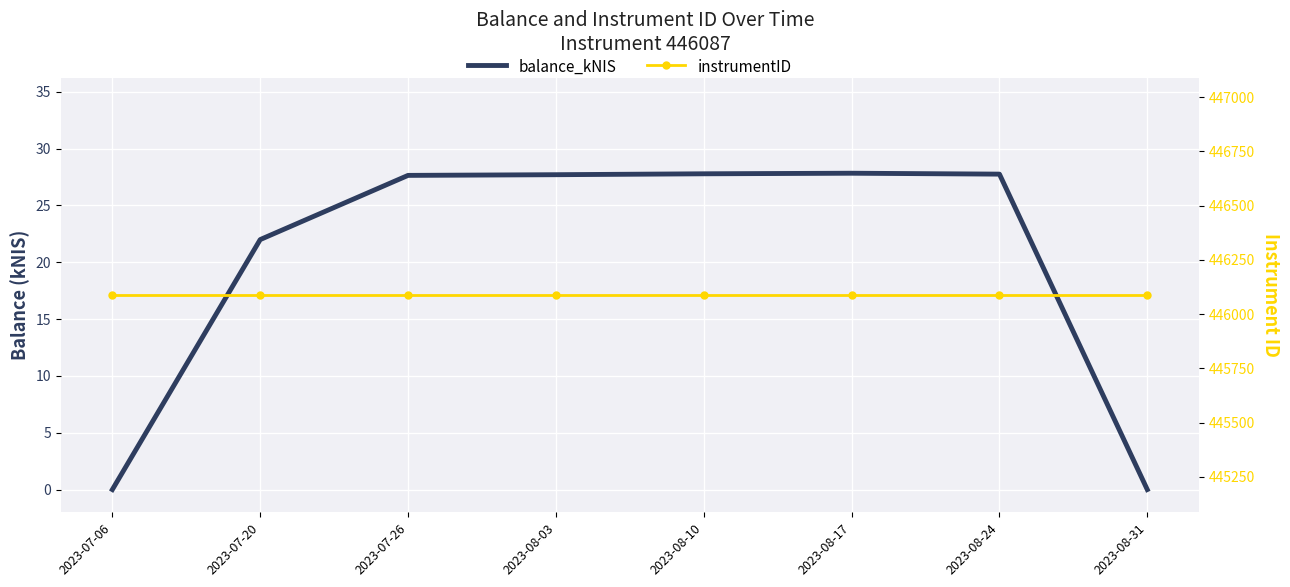

True or false: balance_kNIS and instrumentID cross at least once.

False